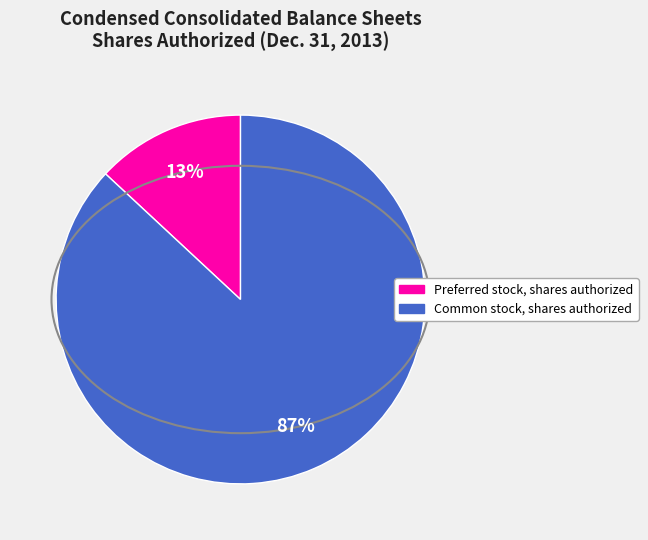

Which has a higher value, Common stock, shares authorized or Preferred stock, shares authorized?

Common stock, shares authorized